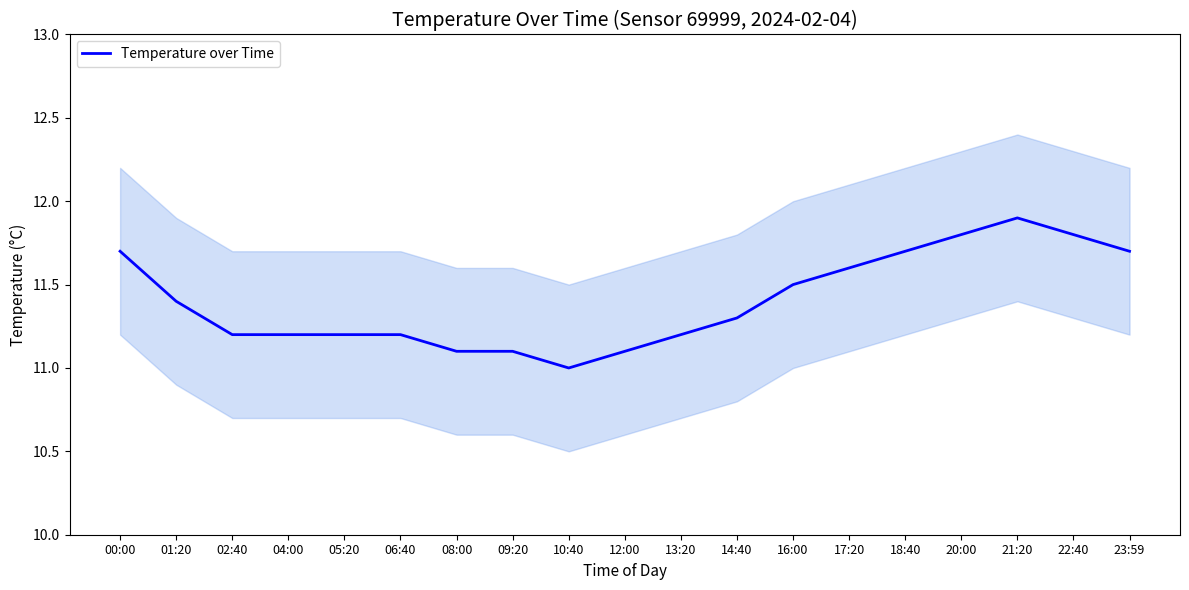

How many interior local peaks (higher than both neighbors) does the data have?

1